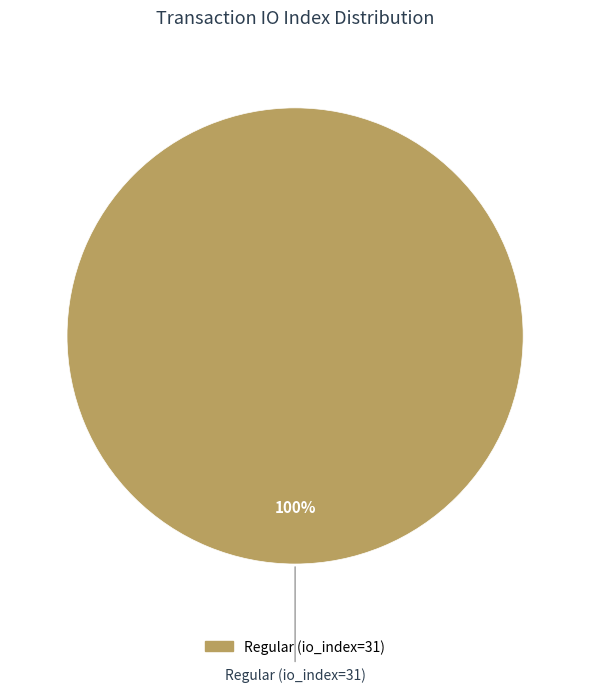

Is there a majority slice in this chart?

Yes